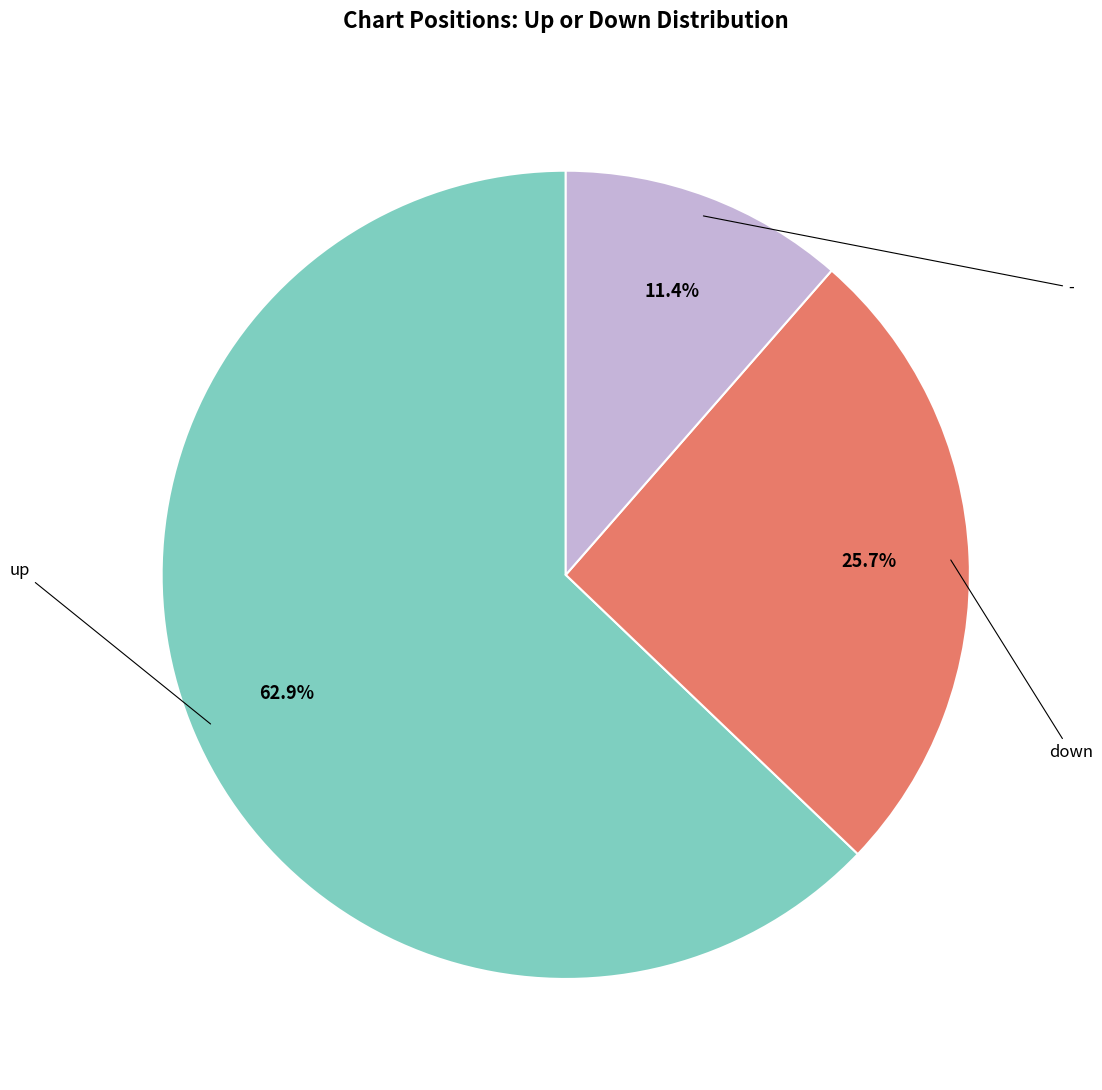

Is there a majority slice in this chart?

Yes